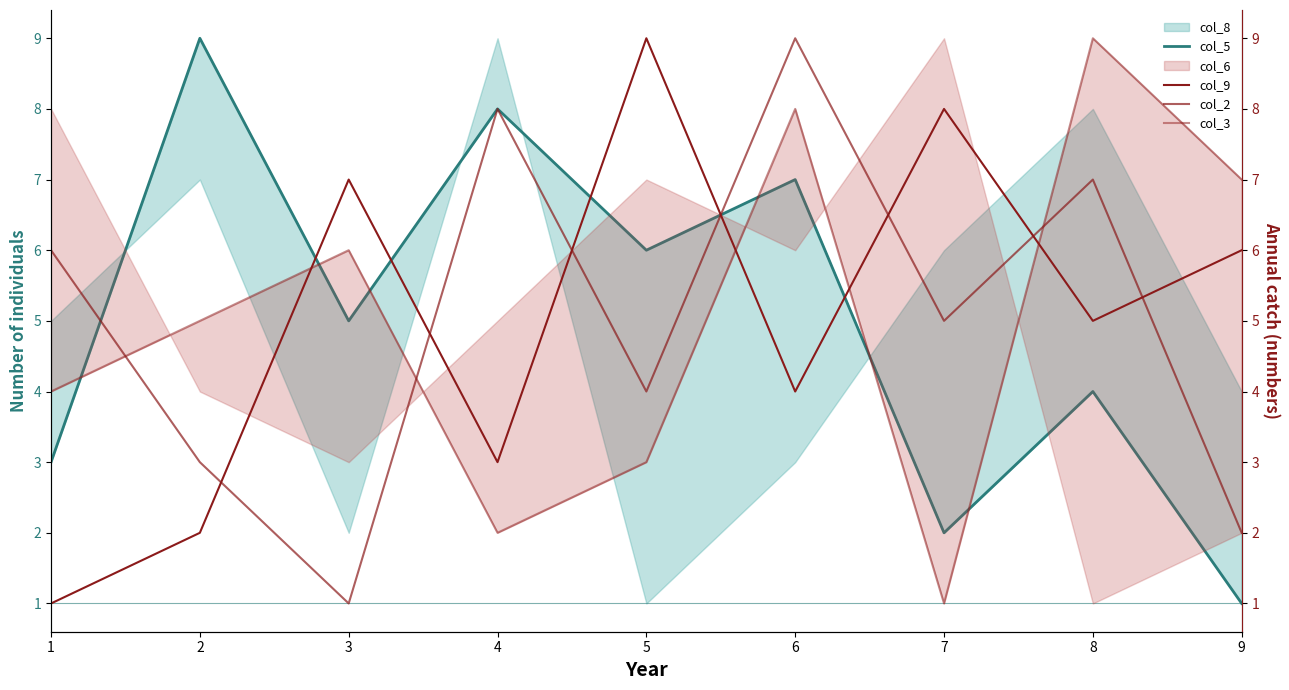

What is the value of the col_5 point at the 5th from the left?

6